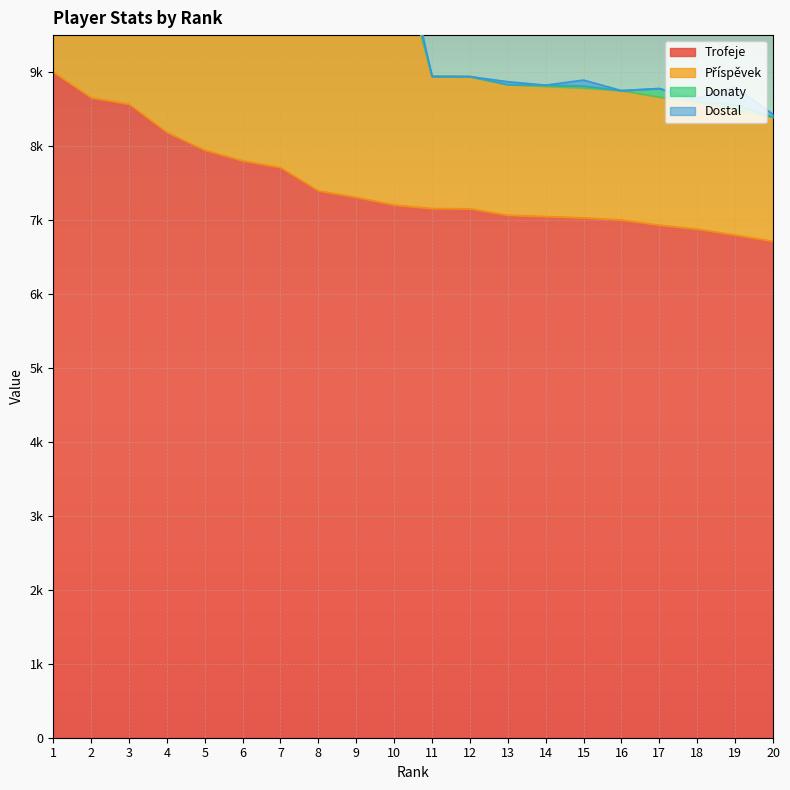

The value of Trofeje at 16 is 7000. True or false?

True